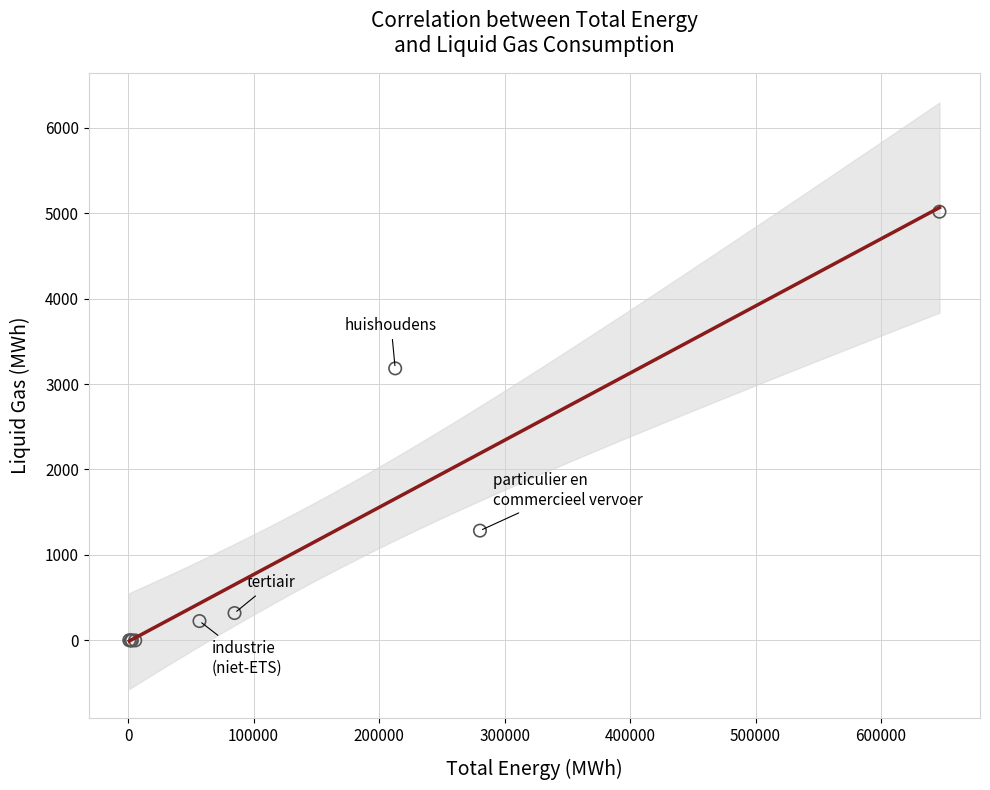

What Y value in the scatter plot is closest to 2507?

3182.8